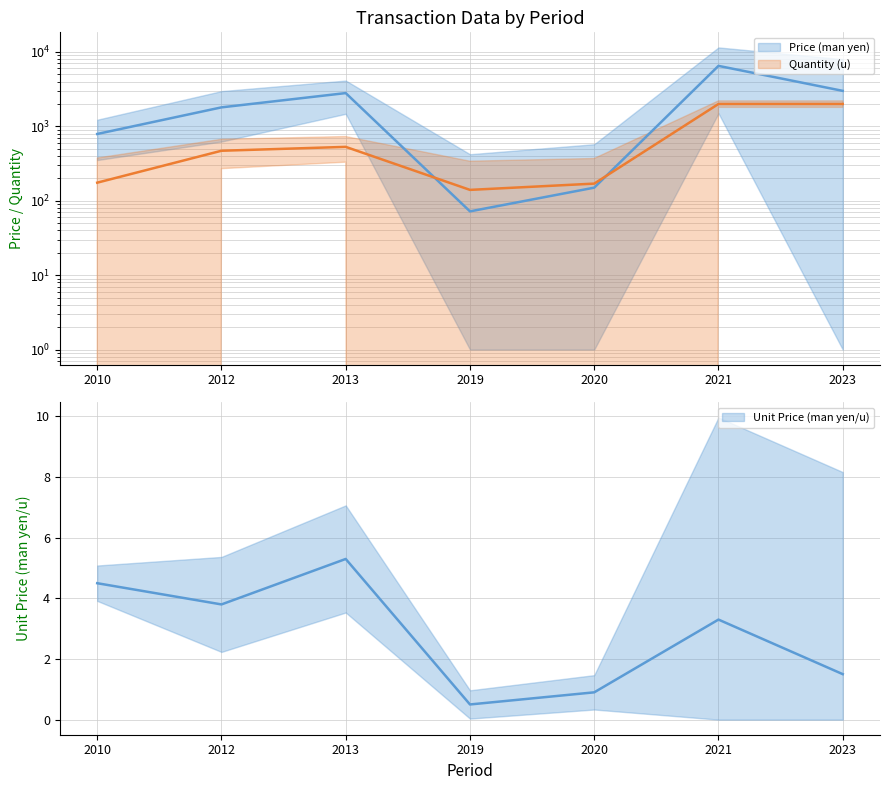

What is the average value of the Unit Price (man yen/u) series?

2.8